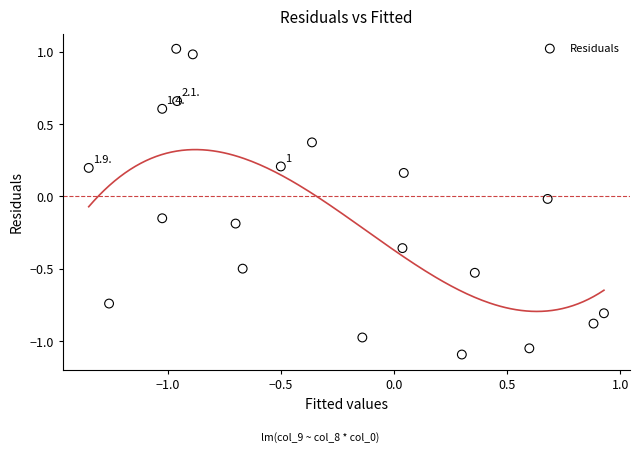

What is the range of X values (max minus min)?

2.3